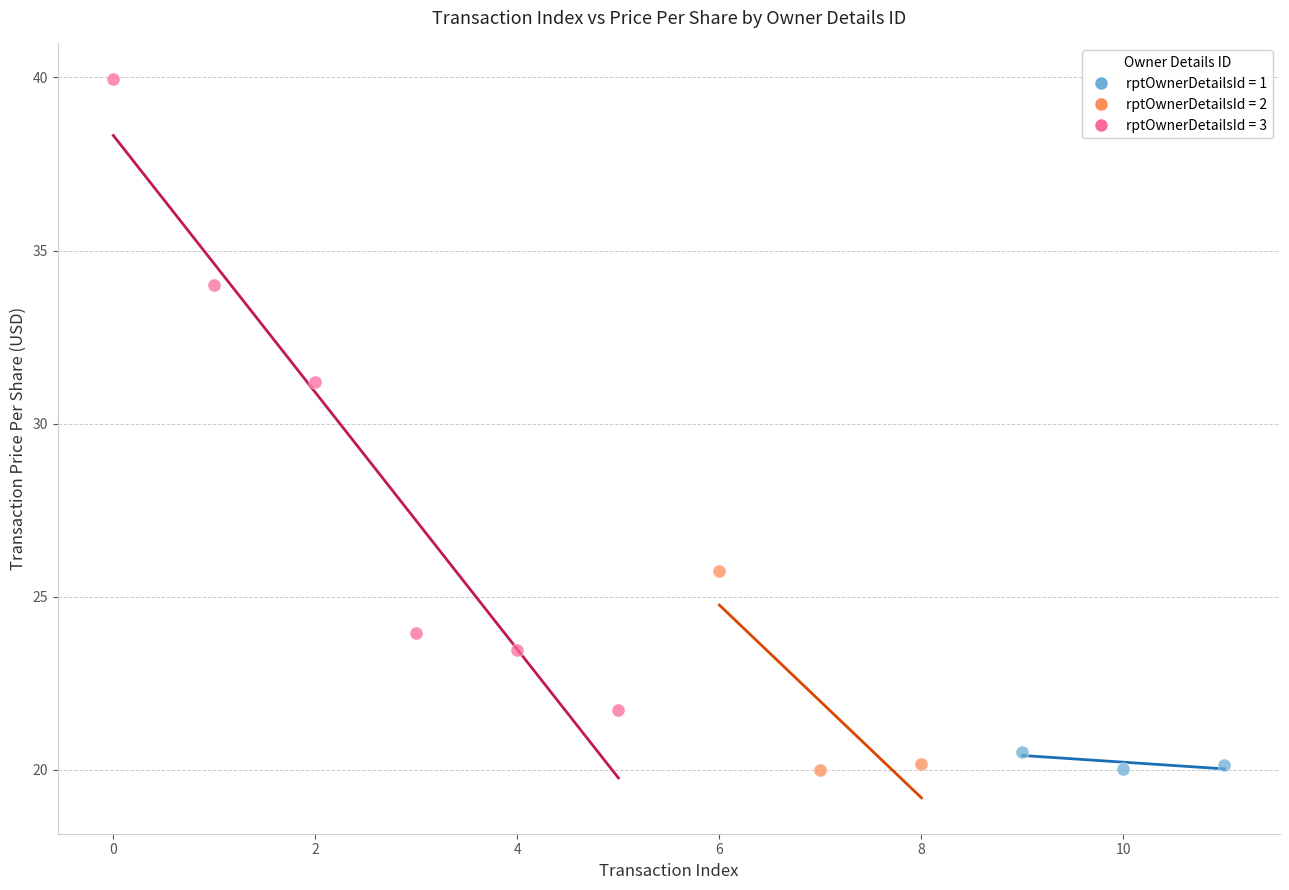

Which series reaches the maximum Y coordinate?

rptOwnerDetailsId = 3